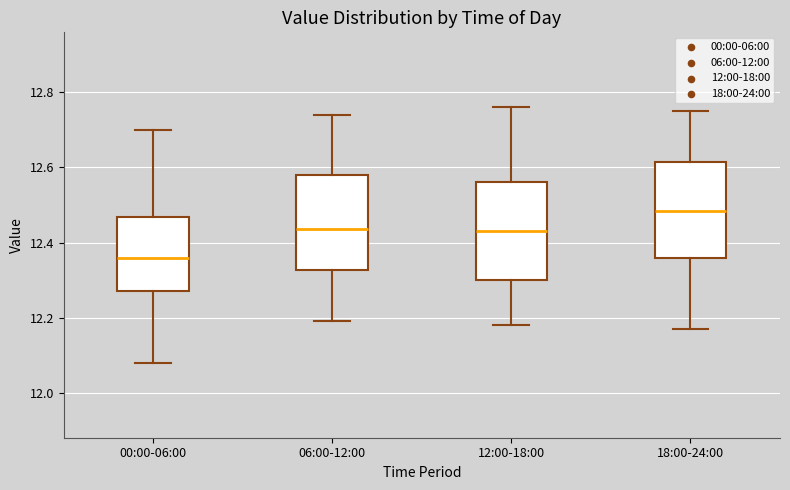

Reading left to right, transcribe this box plot: for each box, give where its median line is, the range the box spans, and where its two whiskers end, as read against the y-axis. The values are not printed on the chart, so give them approximately, as read against the axis.

00:00-06:00: median 12.36, box 12.28 to 12.46, whiskers 12.08 to 12.70
06:00-12:00: median 12.44, box 12.32 to 12.58, whiskers 12.20 to 12.74
12:00-18:00: median 12.44, box 12.30 to 12.56, whiskers 12.18 to 12.76
18:00-24:00: median 12.48, box 12.36 to 12.62, whiskers 12.18 to 12.76